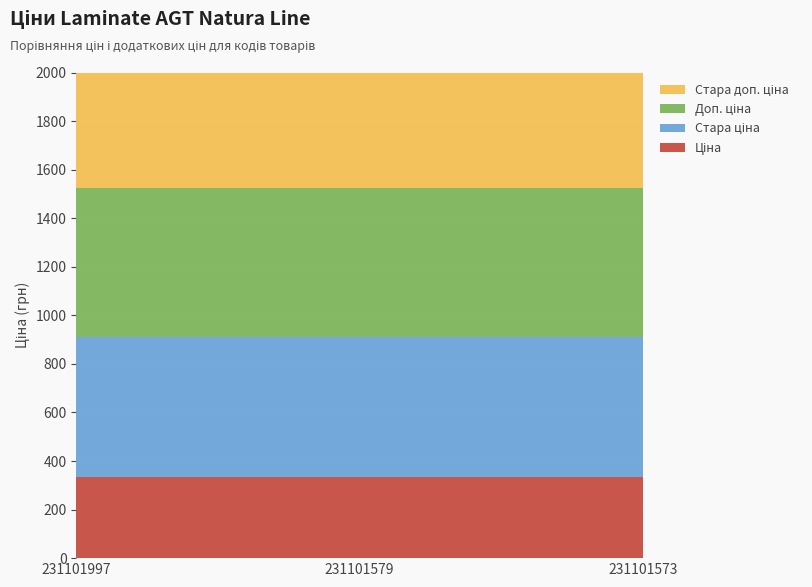

Reading left to right, transcribe all the data shown in this chart.

Ціна: 231101997=334.4	231101579=334.4	231101573=334.4
Стара ціна: 231101997=576.6	231101579=576.6	231101573=576.6
Доп. ціна: 231101997=613.0	231101579=613.0	231101573=613.0
Стара доп. ціна: 231101997=1057.2	231101579=1057.2	231101573=1057.2